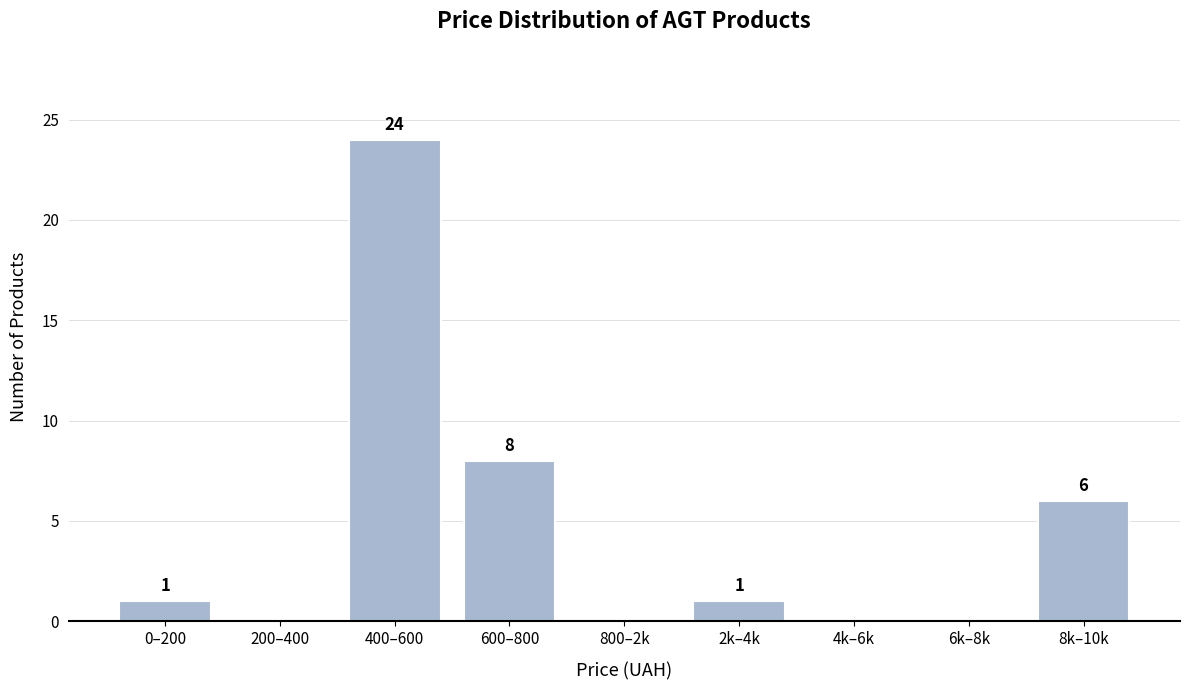

Reading left to right, what are all the values shown in this chart?

0–200=1	200–400=0	400–600=24	600–800=8	800–2k=0	2k–4k=1	4k–6k=0	6k–8k=0	8k–10k=6